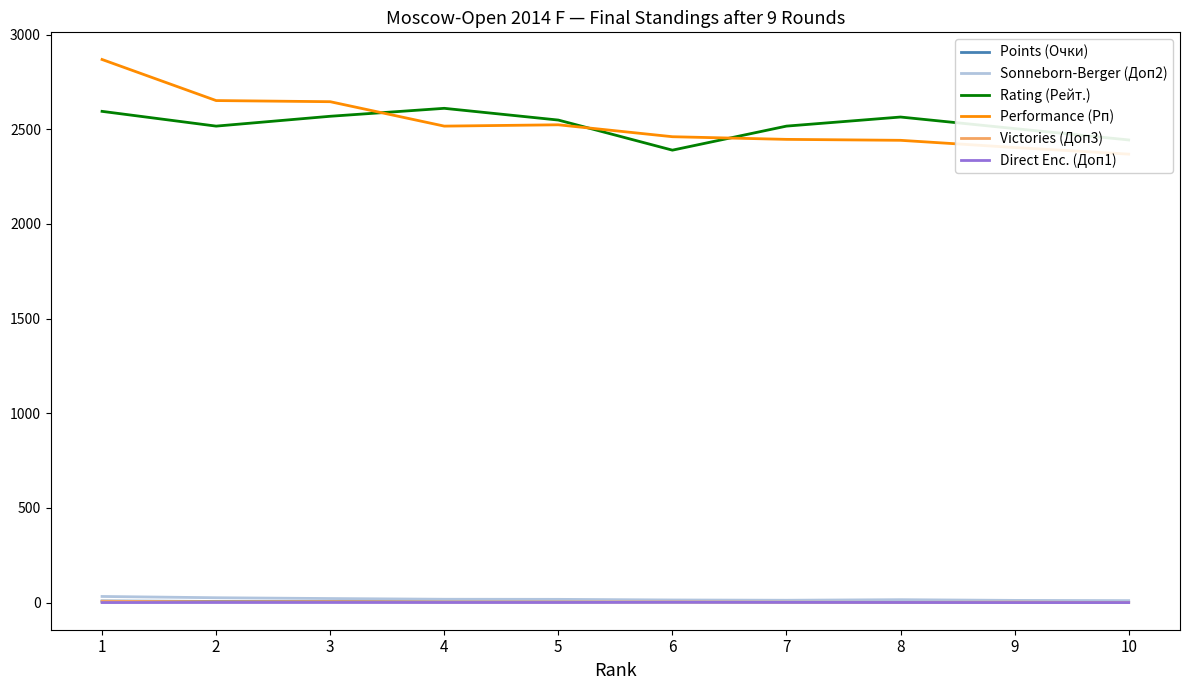

Is it true that Points (Очки) equals 5.2 at 9?

False